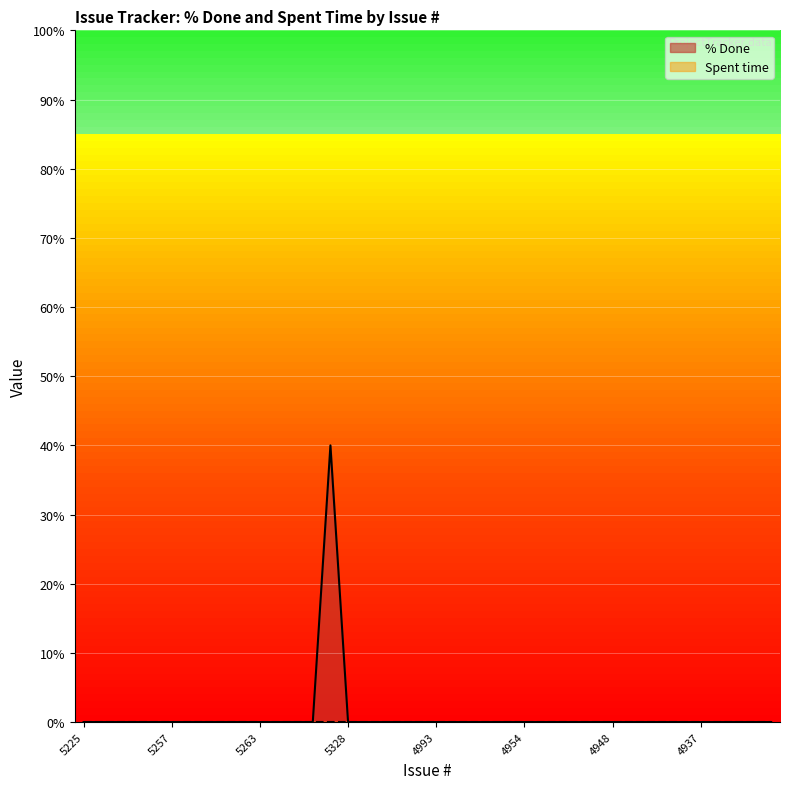

How many interior local peaks (higher than both neighbors) does the data have?

1